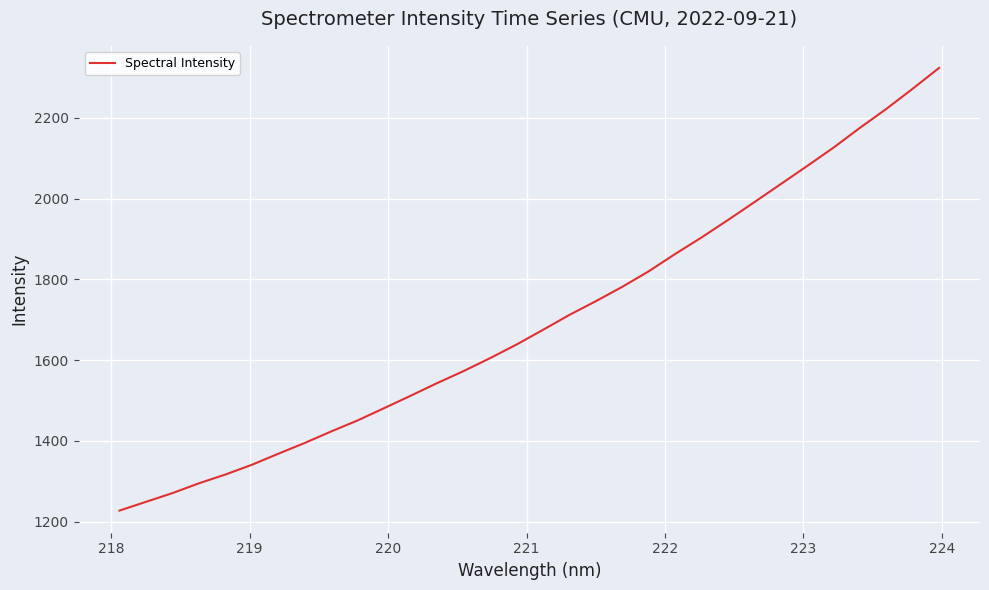

True or false: there are more than 1 points higher than both neighbors.

False